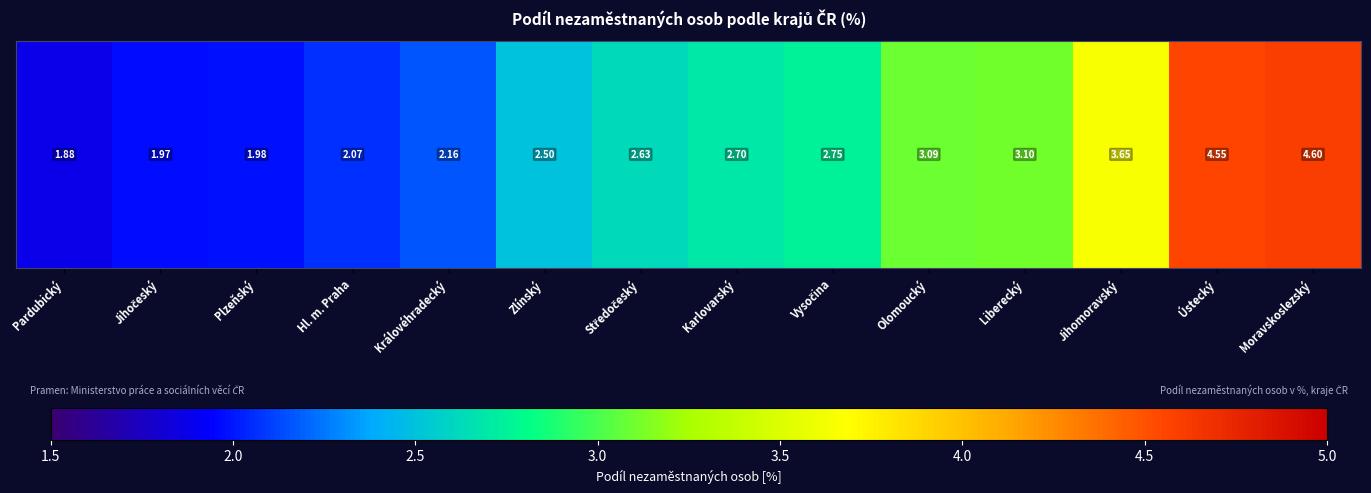

Reading left to right, list all the values displayed in this chart.

1.9	2.0	2.0	2.1	2.2	2.5	2.6	2.7	2.8	3.1	3.1	3.6	4.5	4.6